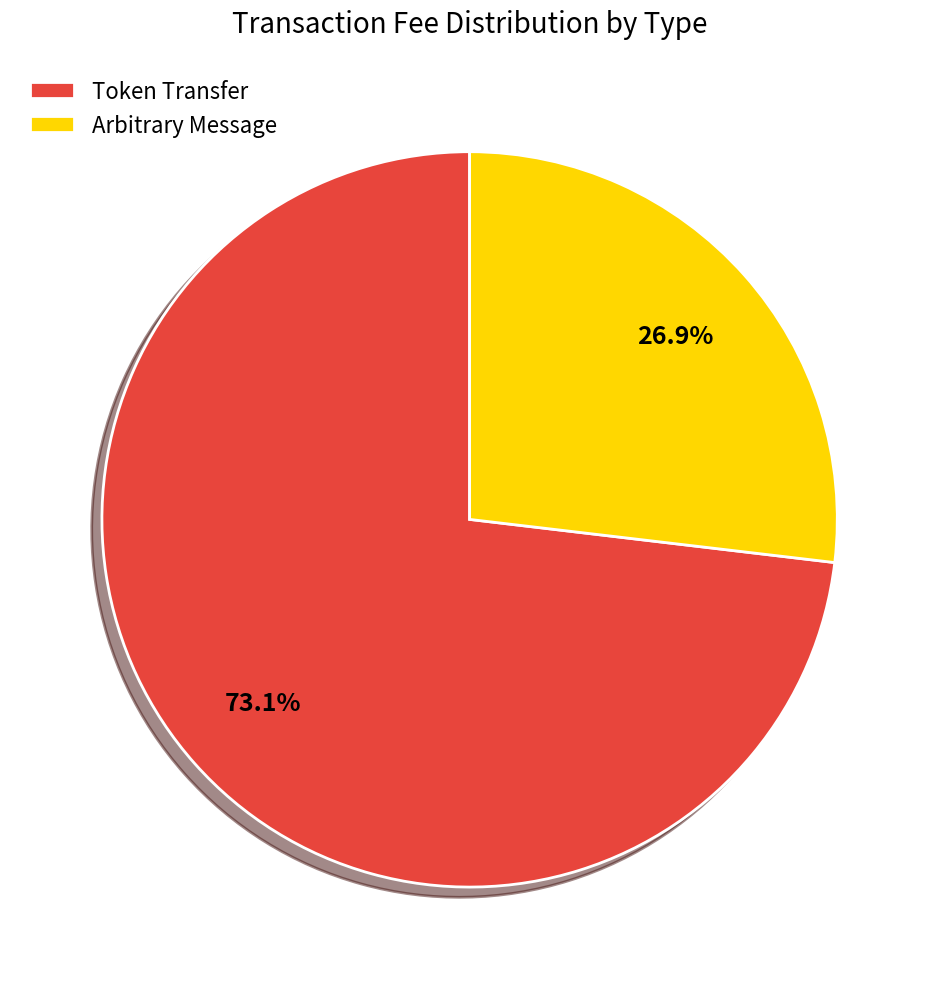

Is the sum of Token Transfer and Arbitrary Message greater than half?

Yes